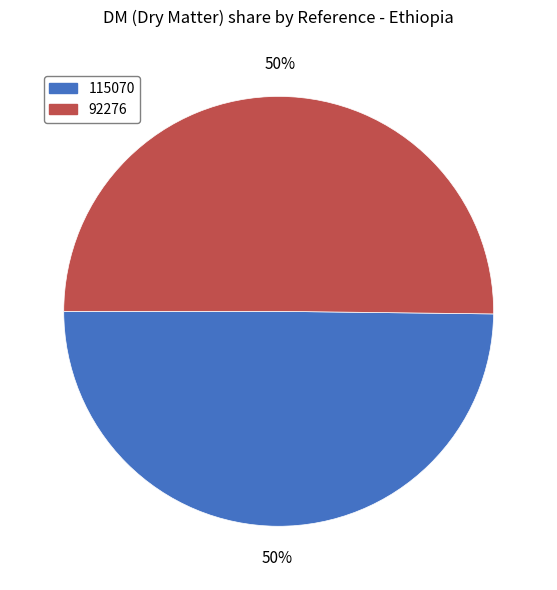

Is it true that 92276 is 57% of the pie?

False